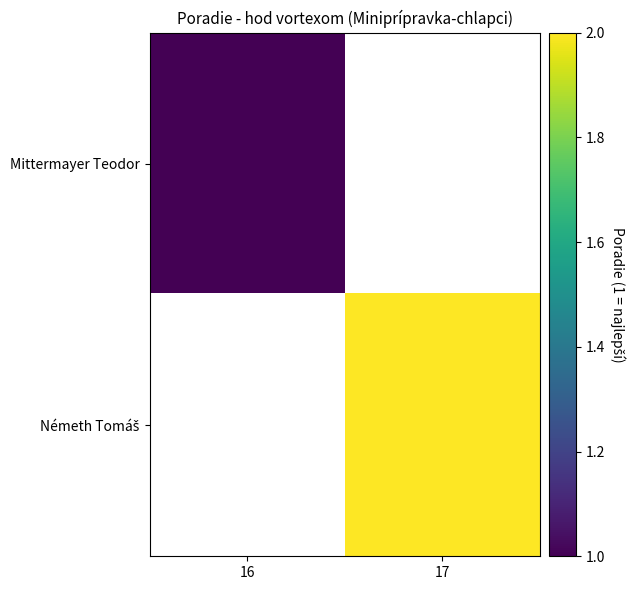

Rank the categories by Mittermayer Teodor value from lowest to highest.

16, 17